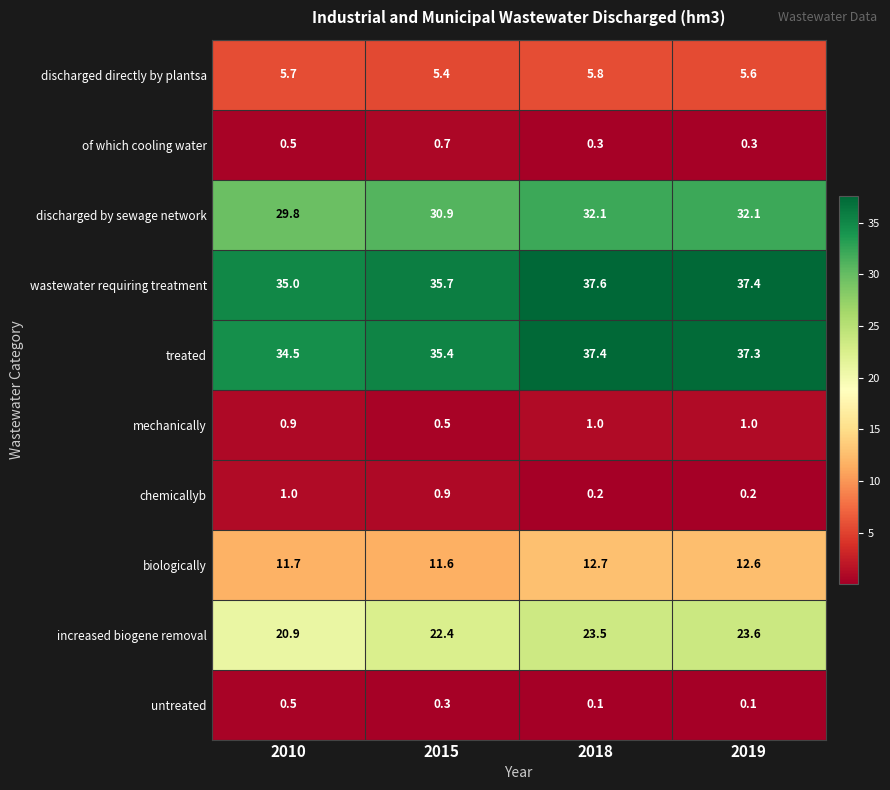

What is the minimum value for of which cooling water?

0.3